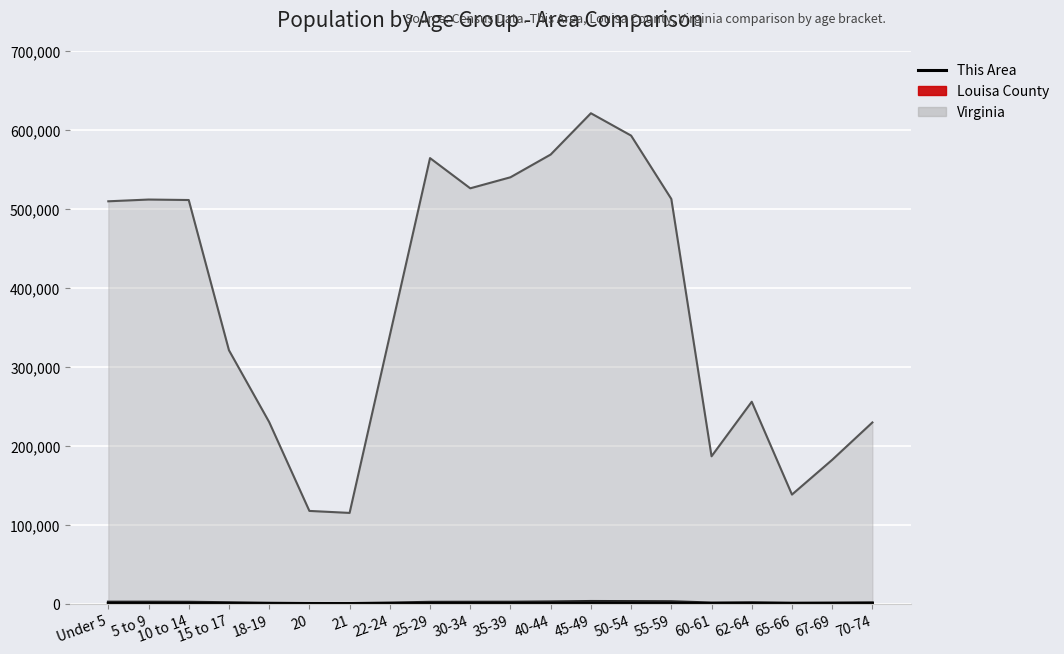

Reading left to right, extract all data points from this chart.

Under 5=190	5 to 9=165	10 to 14=181	15 to 17=121	18-19=60	20=27	21=26	22-24=84	25-29=166	30-34=185	35-39=169	40-44=209	45-49=267	50-54=227	55-59=213	60-61=104	62-64=116	65-66=75	67-69=85	70-74=99